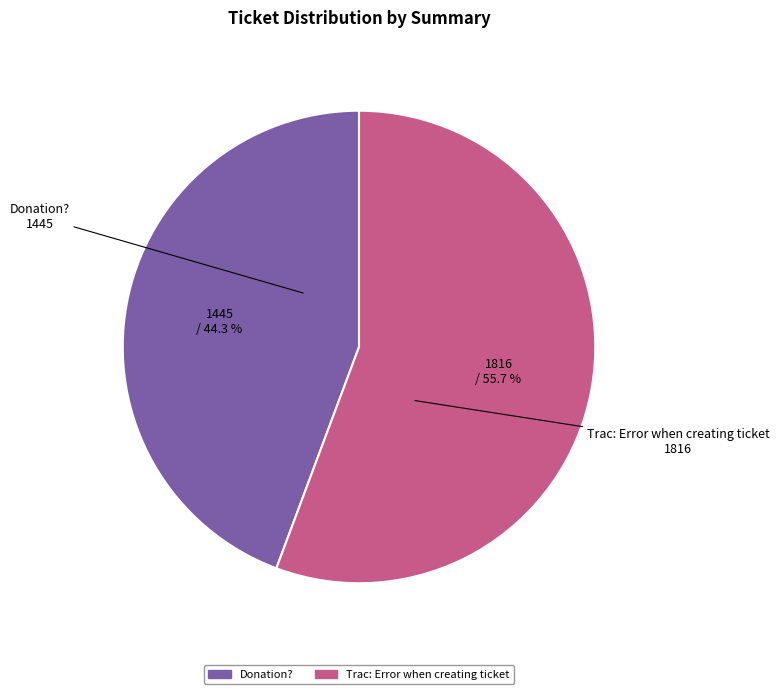

Rank the categories by value from lowest to highest.

Donation?, Trac: Error when creating ticket